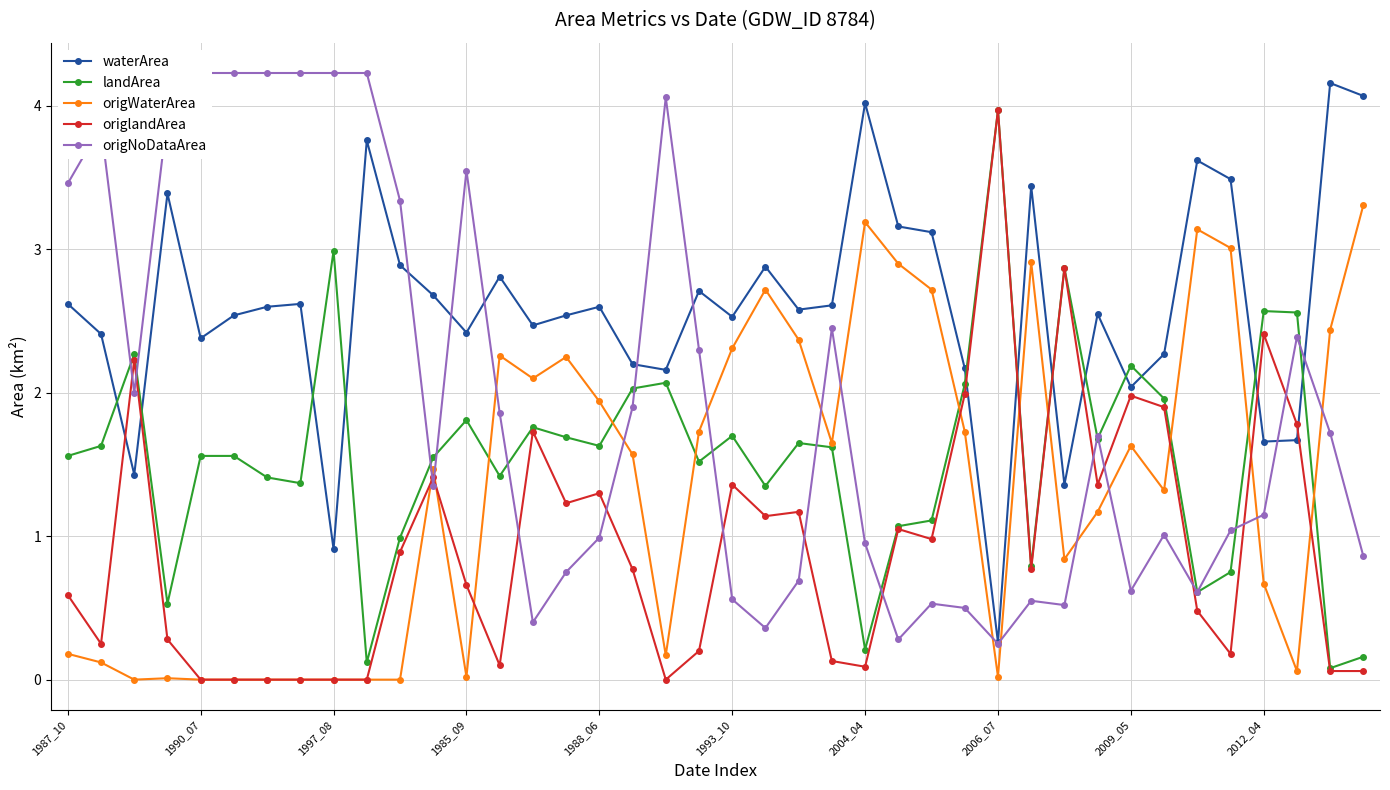

Does the chart have visible grid lines?

Yes